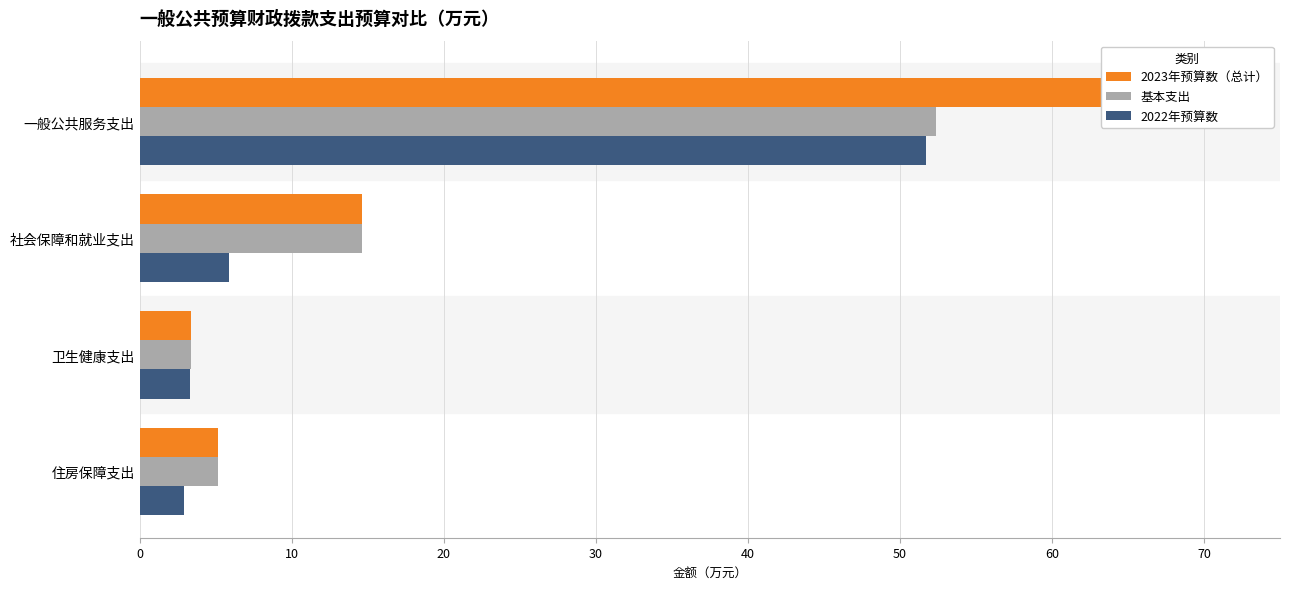

Reading left to right, transcribe all the data shown in this chart.

2023年预算数（总计）: 63.4	14.6	3.4	5.1
基本支出: 52.4	14.6	3.4	5.1
2022年预算数: 51.7	5.9	3.3	2.9